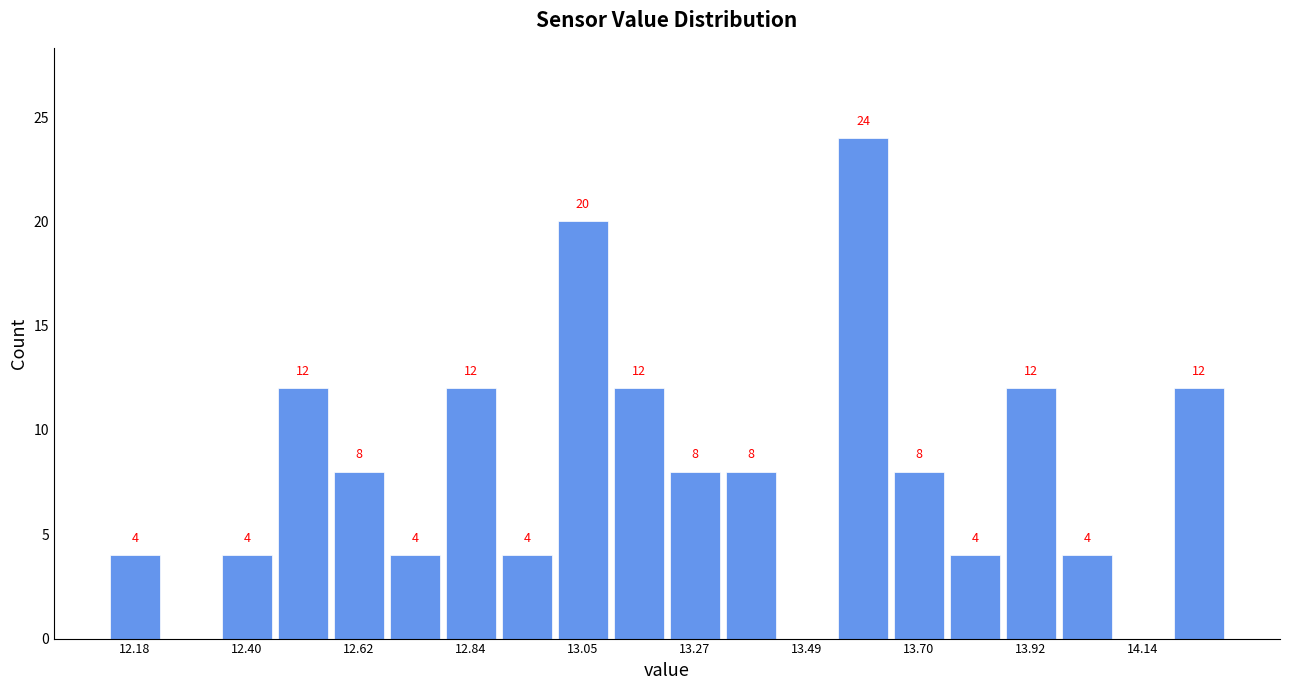

Read against the x-axis, roughly where is the centre of the tallest bar?

13.60